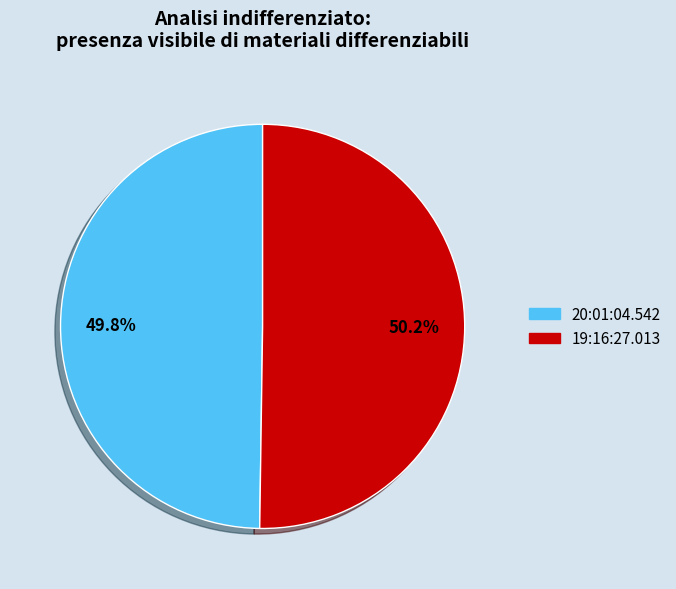

Is there any slice that represents more than half of the pie?

Yes